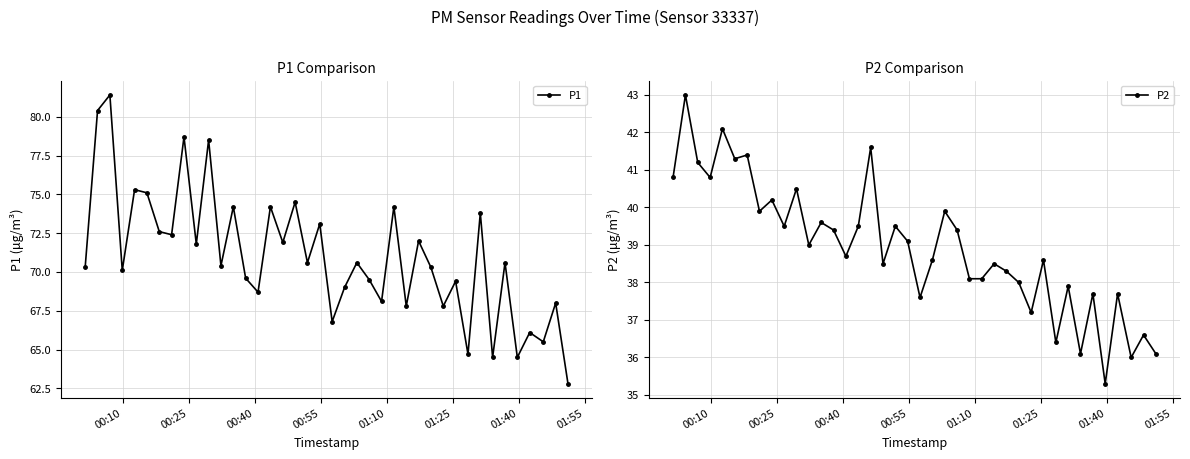

True or false: P2 and P1 intersect in this chart.

False